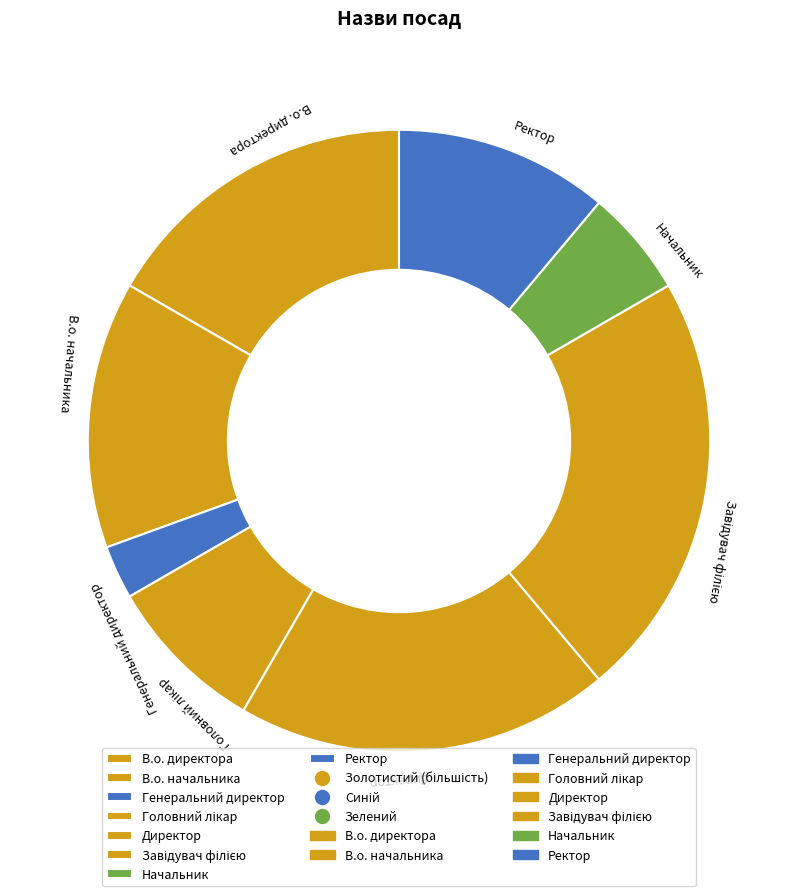

To the nearest percent, what is the difference between the Завідувач філією and Головний лікар slice percentages?

14%